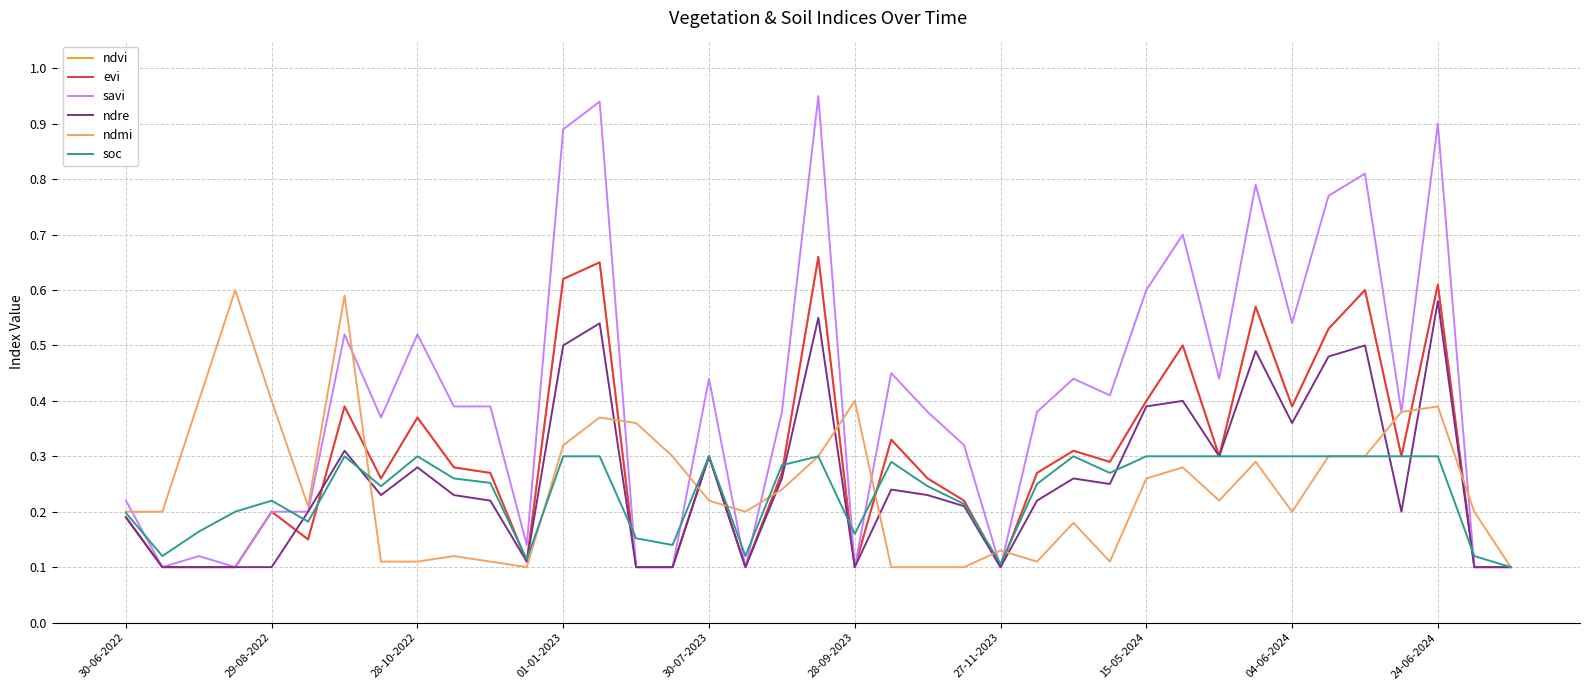

List the series in order of their peak value, highest first.

savi, ndvi, evi, ndmi, ndre, soc